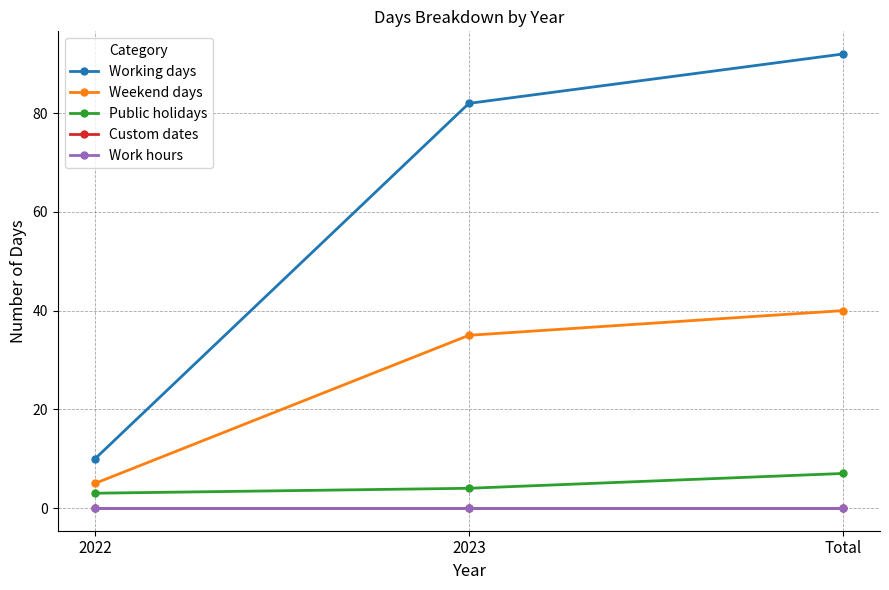

Does the chart have visible grid lines?

Yes